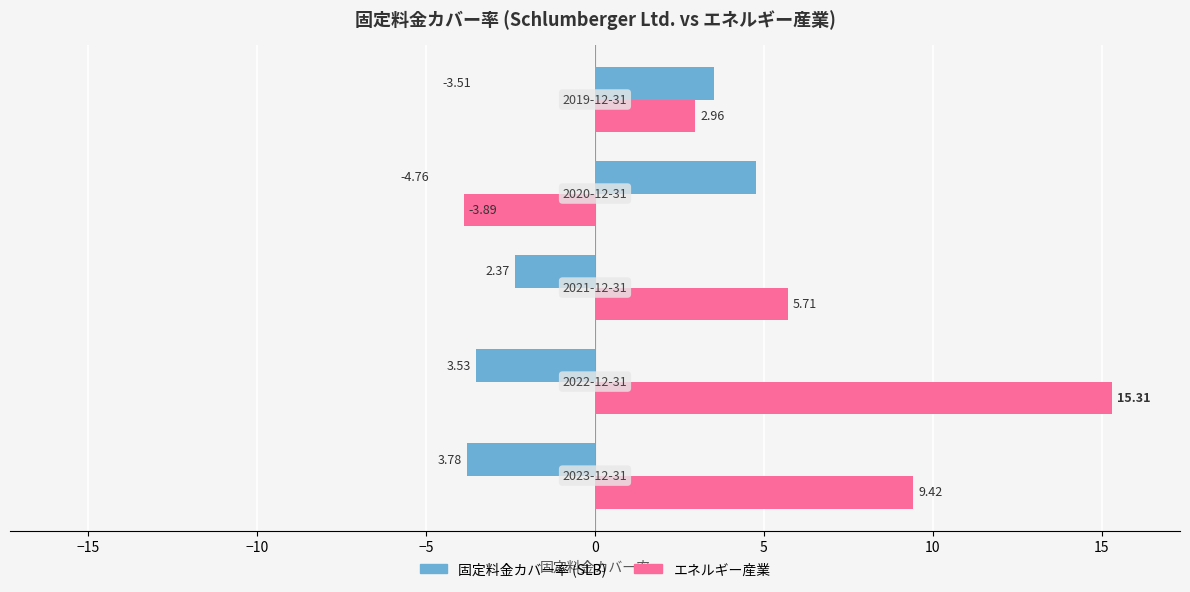

Rank the series by their average value, from lowest to highest.

固定料金カバー率 (SLB), エネルギー産業